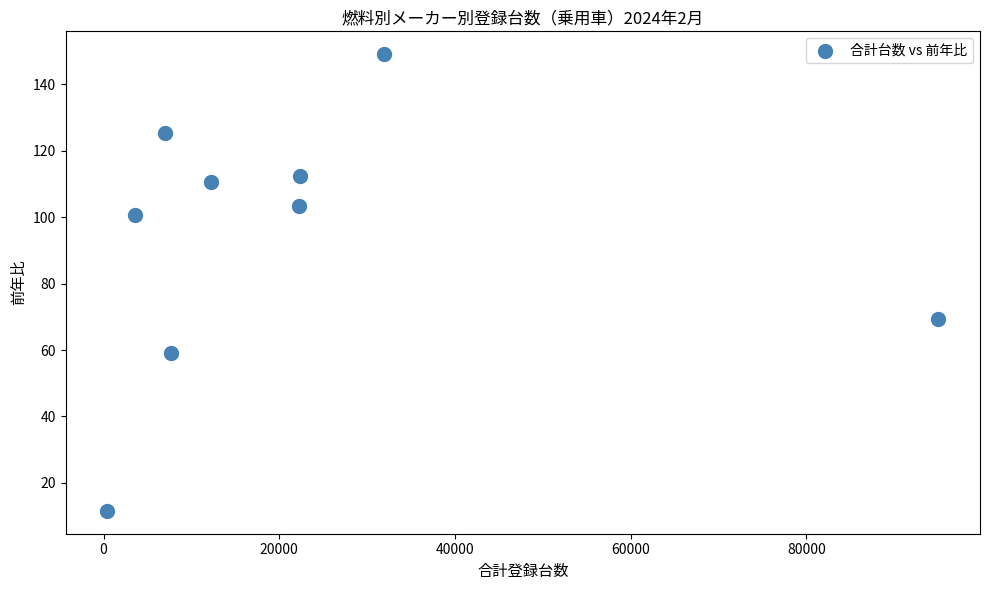

What is the average X value?

22515.6